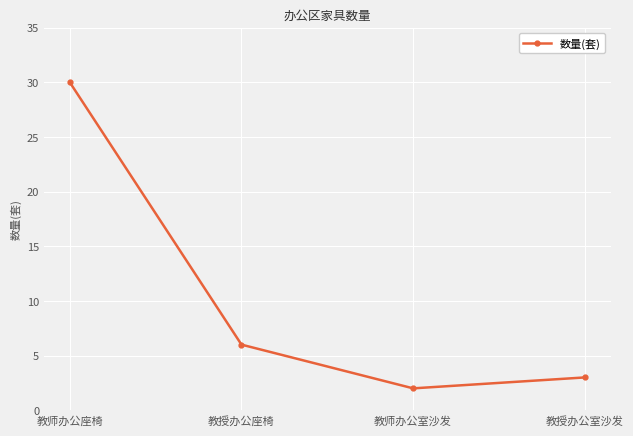

What is the value of the 2nd point from the left?

6